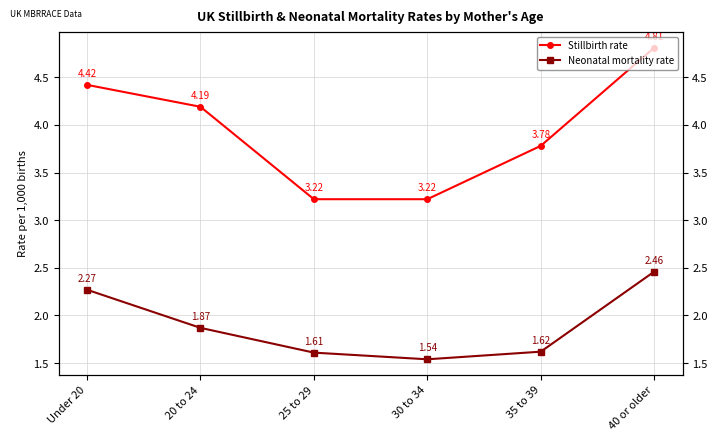

What is the label of the 3rd point from the left?

25 to 29